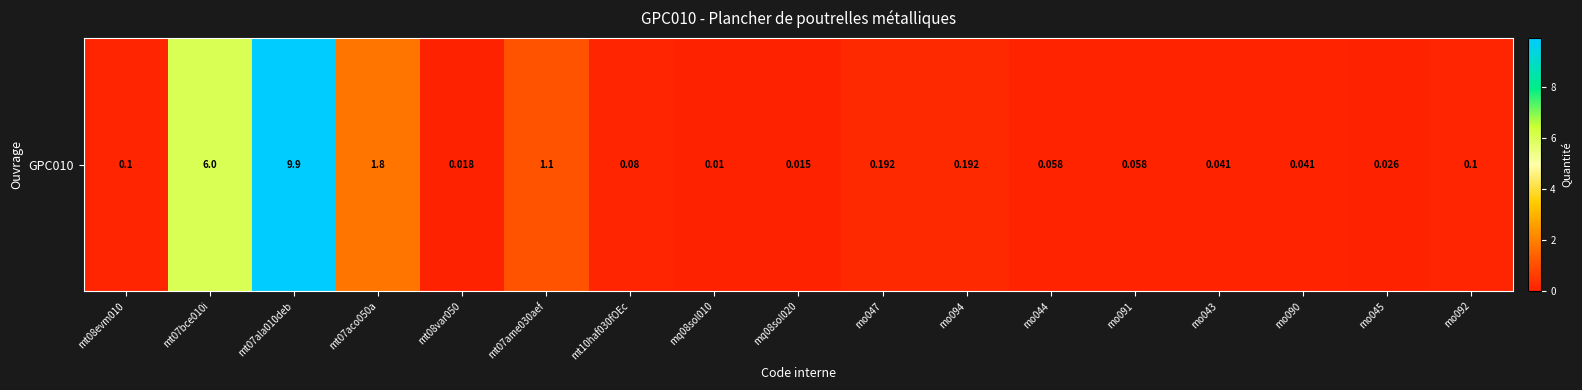

The value at mt07aco050a is 3.1. True or false?

False